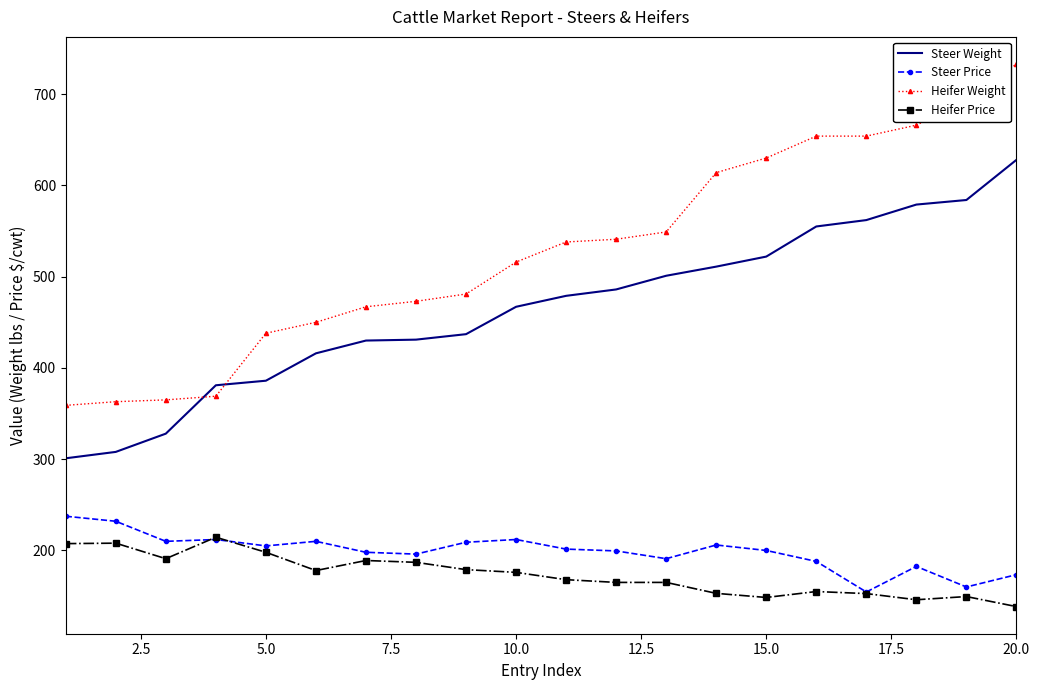

What is the average value of the Steer Weight series?

464.6